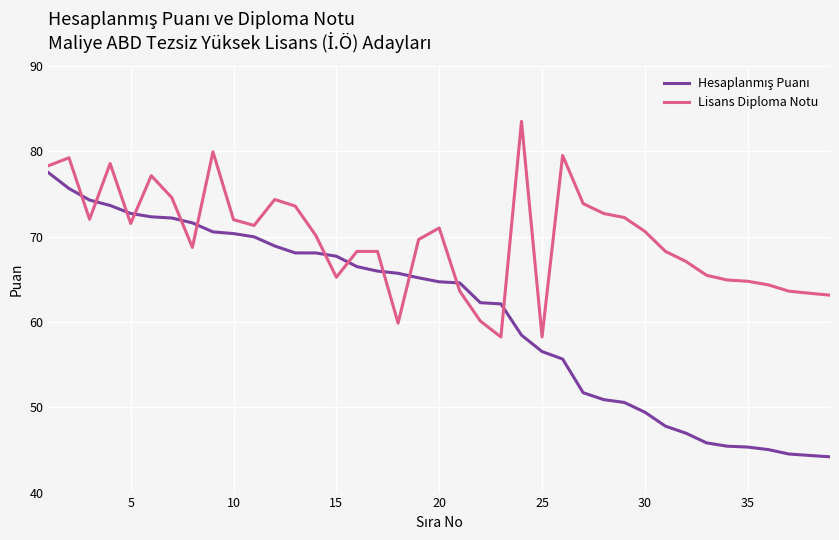

What is the difference between the maximum and minimum values in the Lisans Diploma Notu series?

25.3